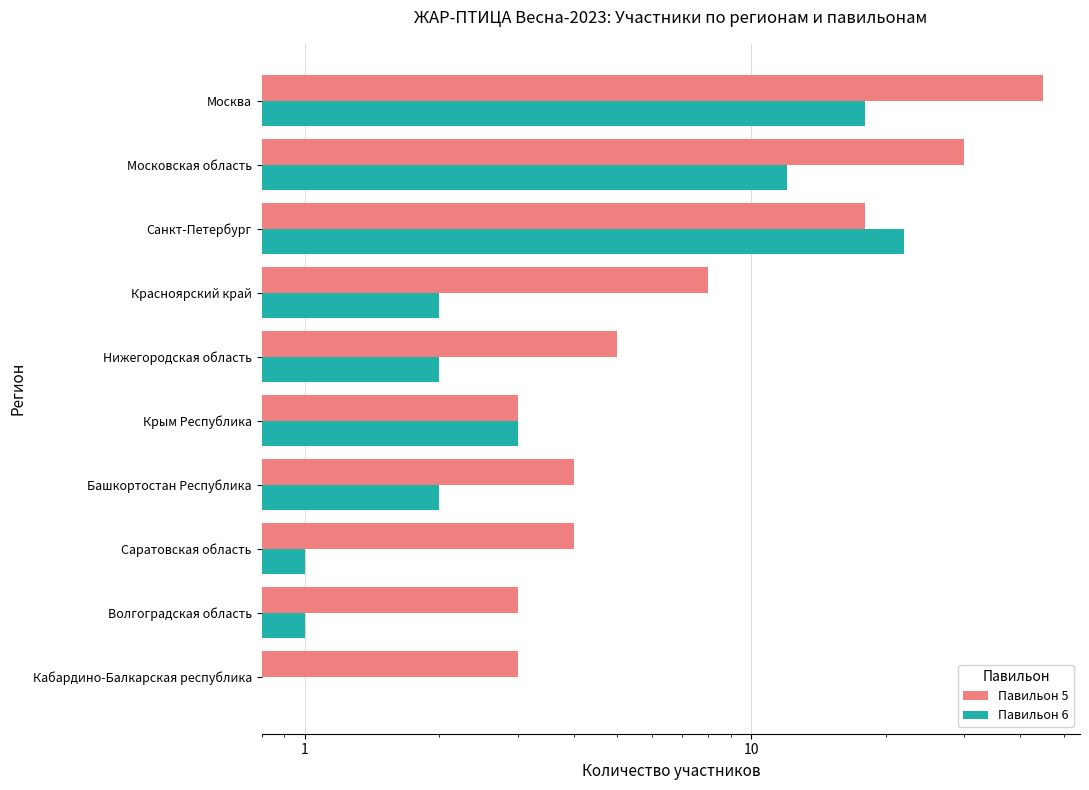

At how many categories does at least one series exceed 1?

10